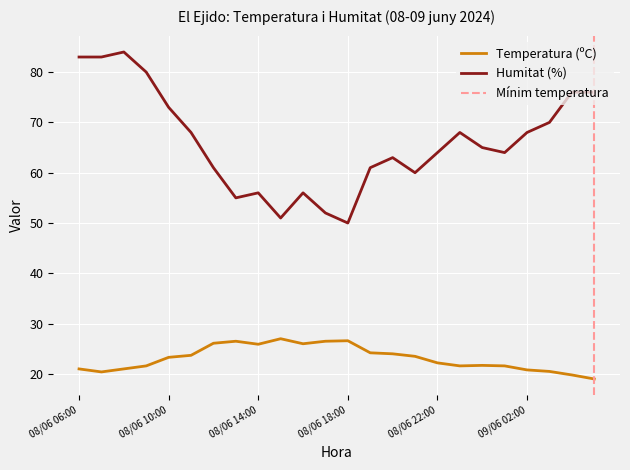

What is the maximum value for Humitat (%)?

84.0